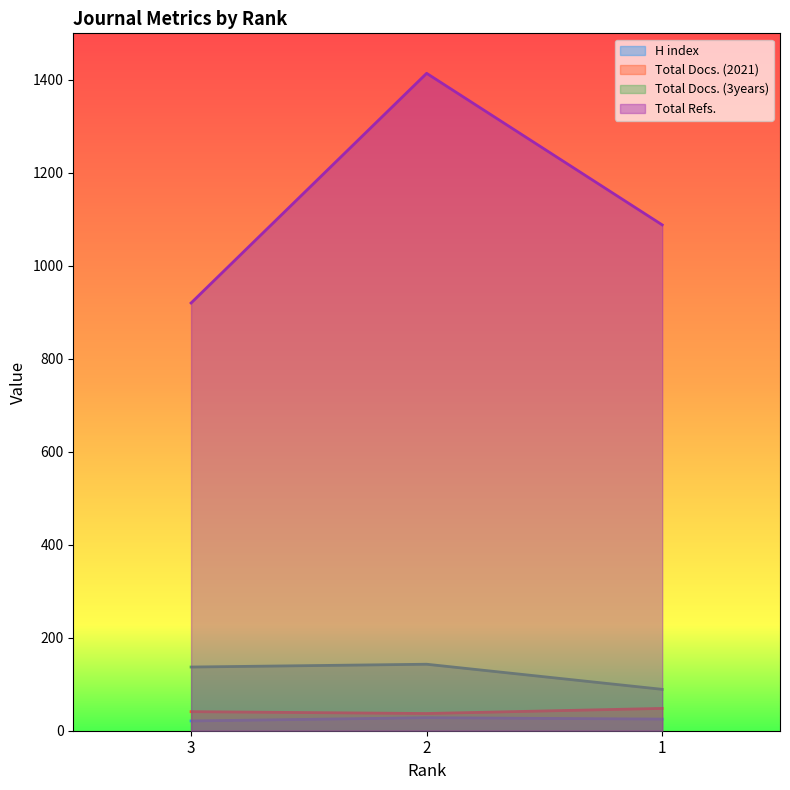

Reading left to right, transcribe all the data shown in this chart.

H index: 3=21	2=28	1=25
Total Docs. (2021): 3=41	2=37	1=48
Total Docs. (3years): 3=137	2=143	1=89
Total Refs.: 3=920	2=1414	1=1088